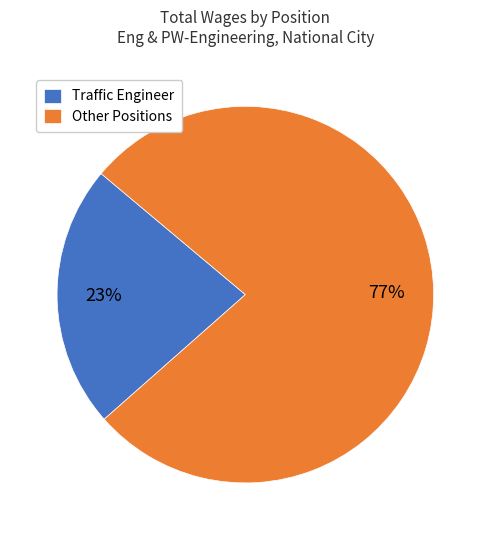

Is it true that Traffic Engineer is 10% of the pie?

False